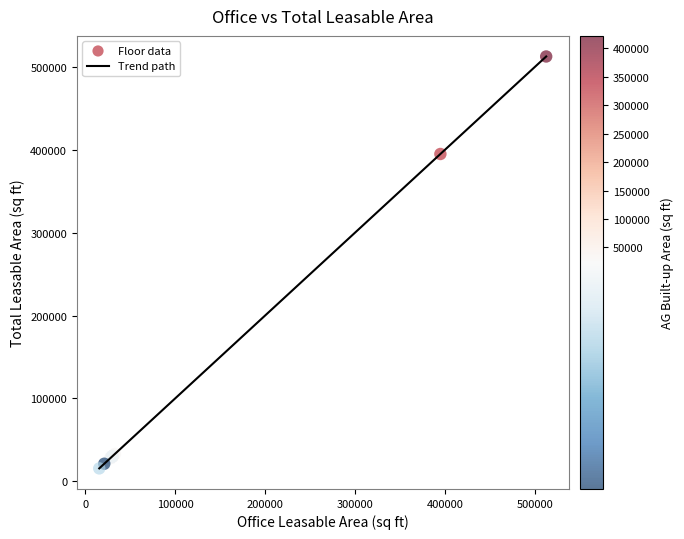

What is the smallest value displayed?

15672.1